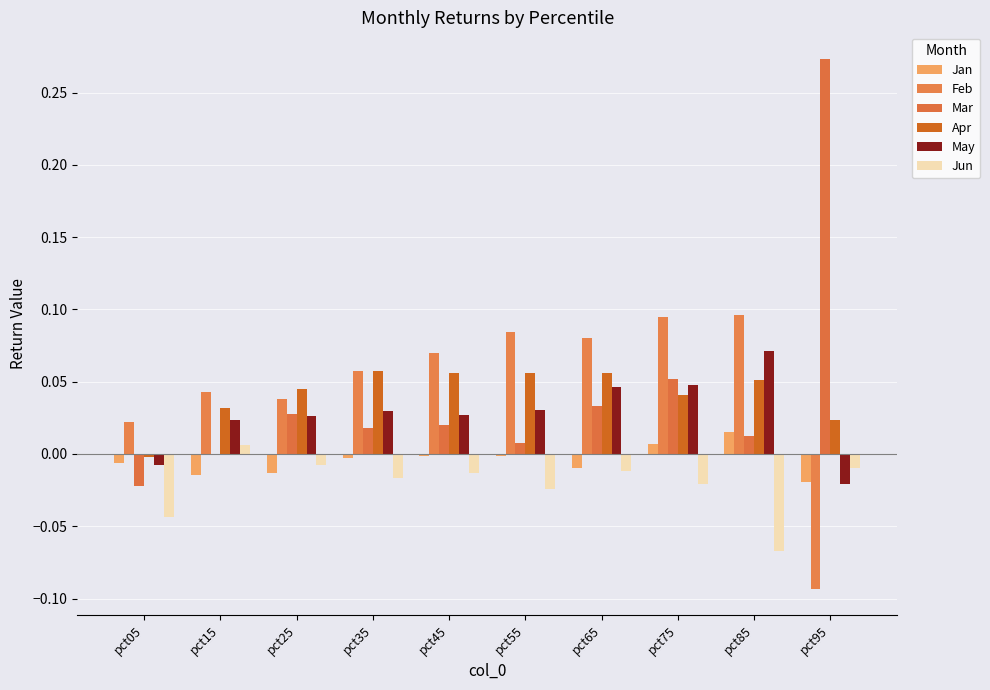

Are the bars horizontal?

No